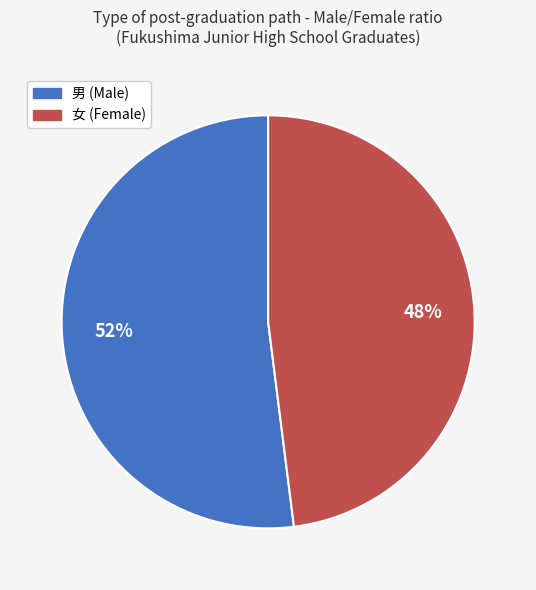

Is there any slice that represents more than half of the pie?

Yes